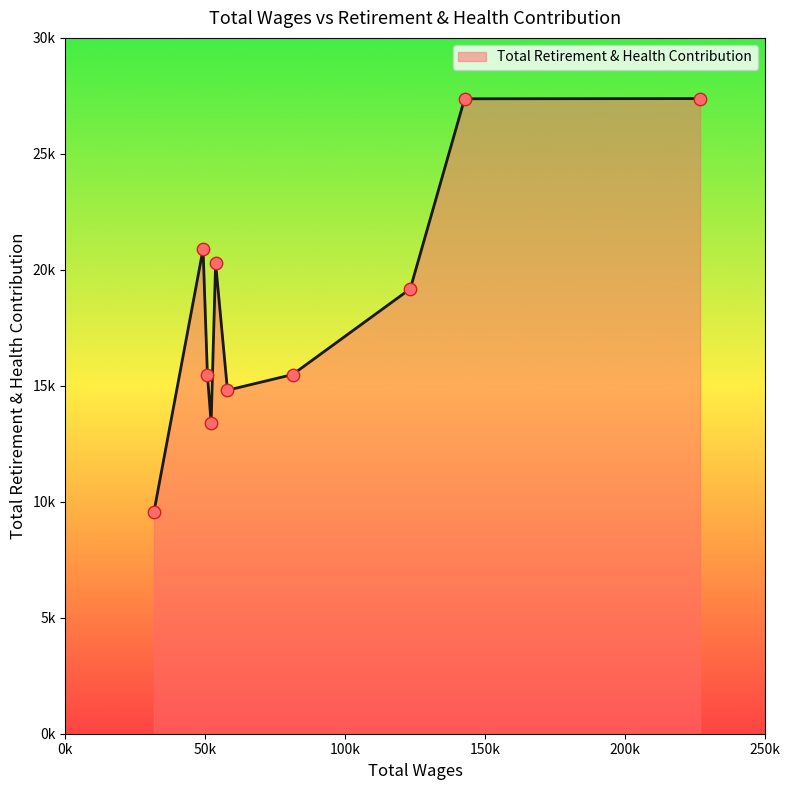

Does the chart have visible grid lines?

No